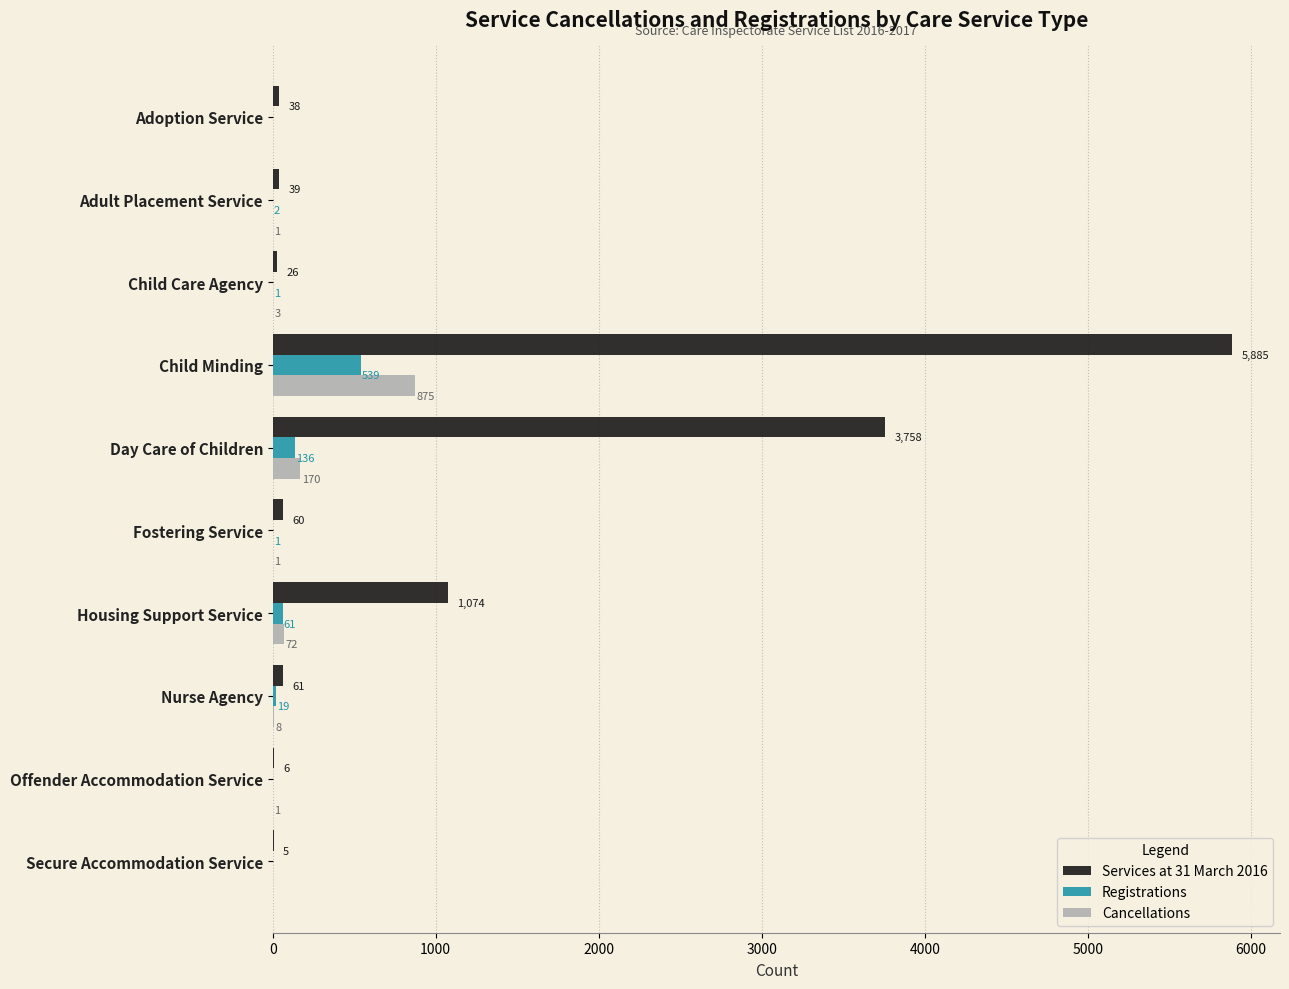

Between Housing Support Service and Offender Accommodation Service, which series saw the biggest shift?

Services at 31 March 2016